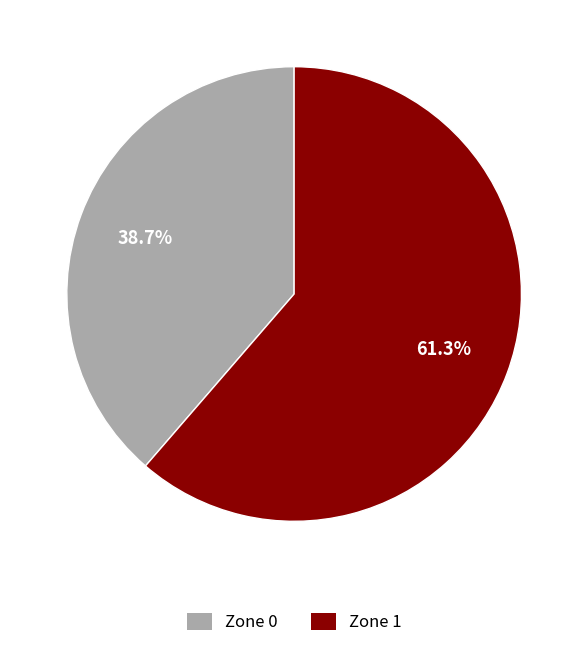

How many slices are in this pie chart?

2